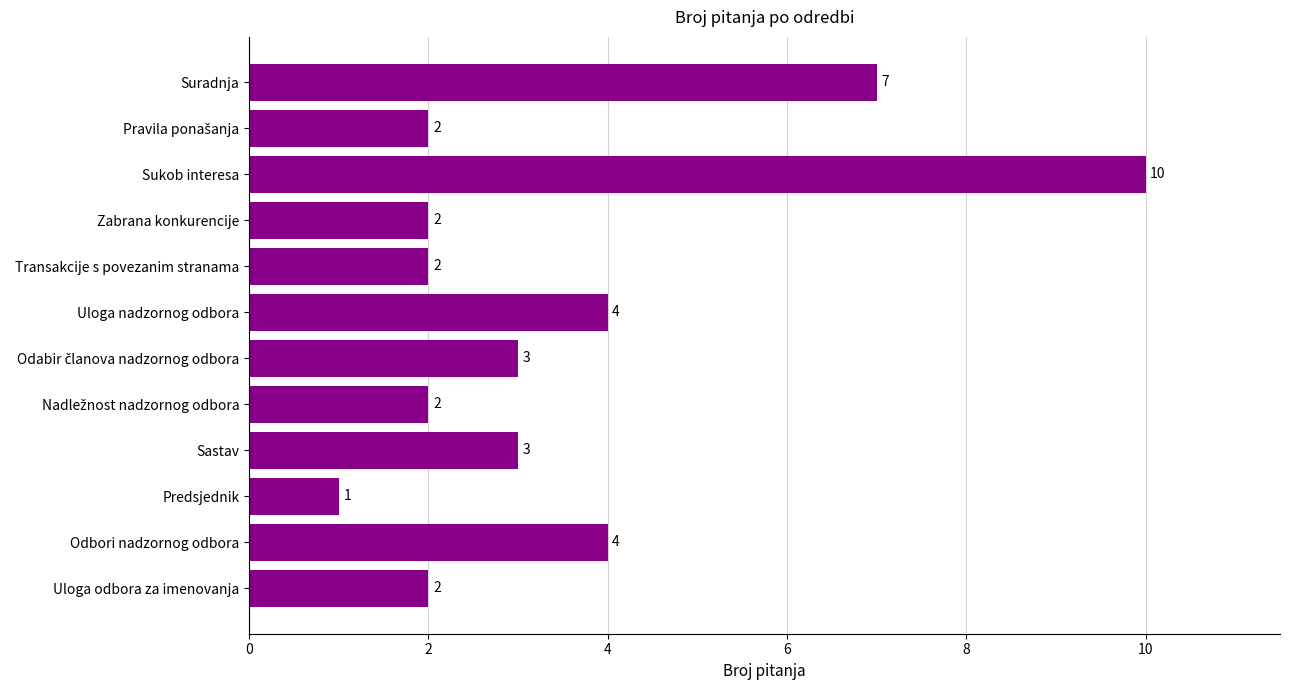

Count the values in the range 2 to 4.

9